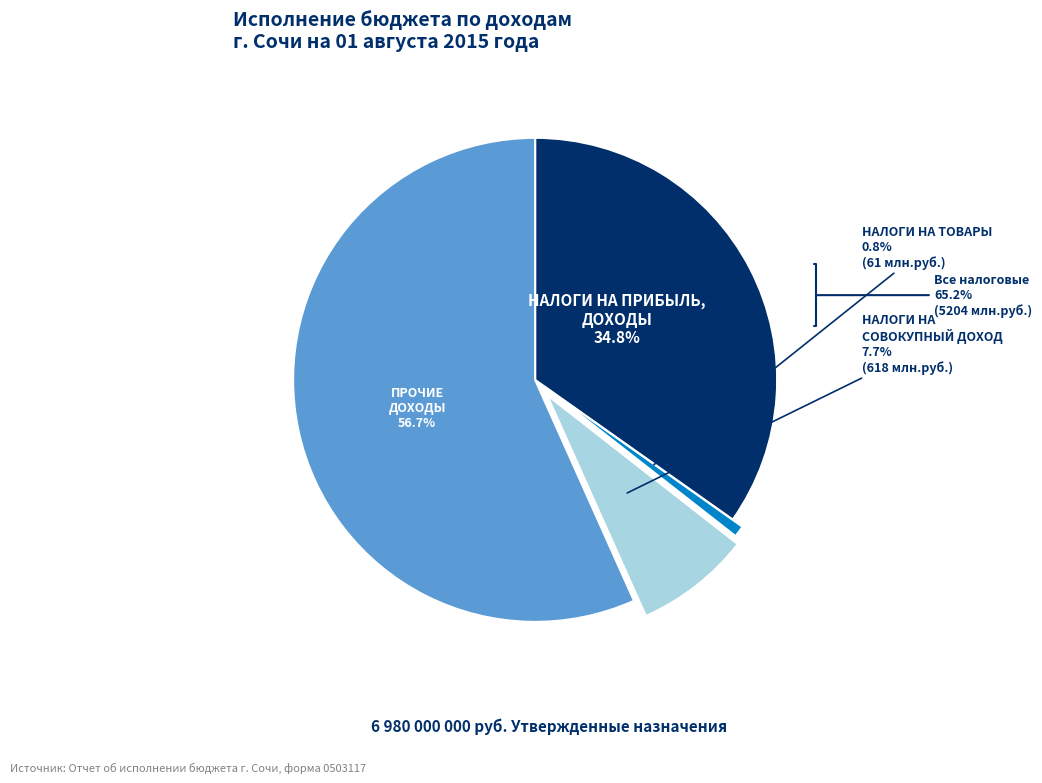

To the nearest percent, what is the combined percentage of ПРОЧИЕ
ДОХОДЫ and НАЛОГИ НА ПРИБЫЛЬ,
ДОХОДЫ?

91%